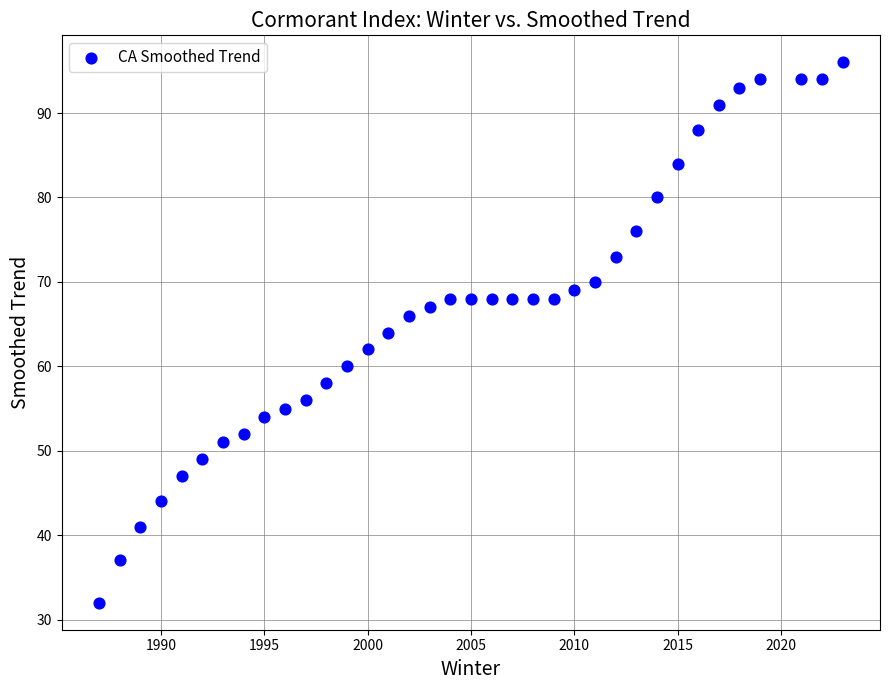

What is the range of X values (max minus min)?

36